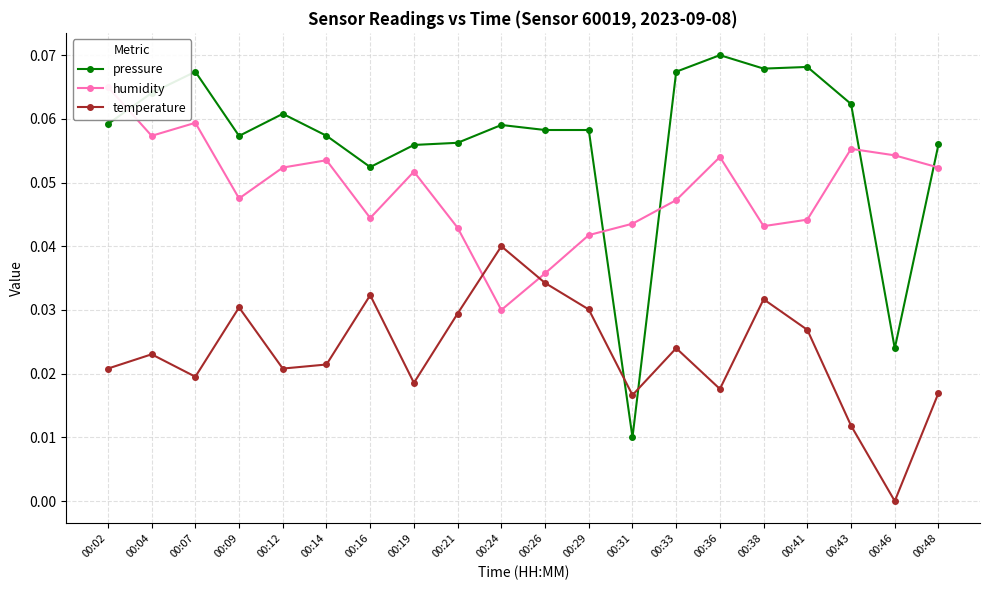

Where is the first local minimum for humidity?

00:04